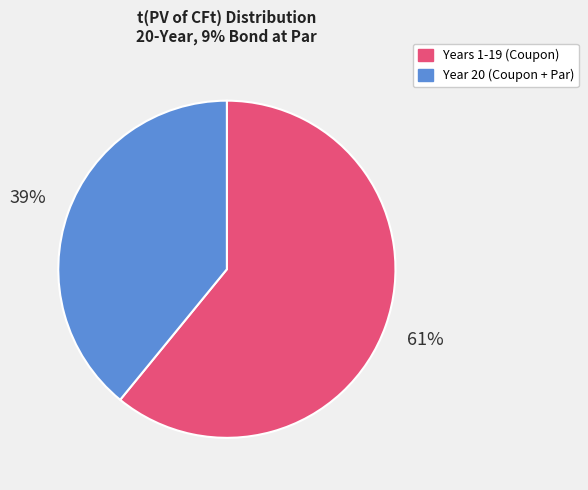

Is there a majority slice in this chart?

Yes